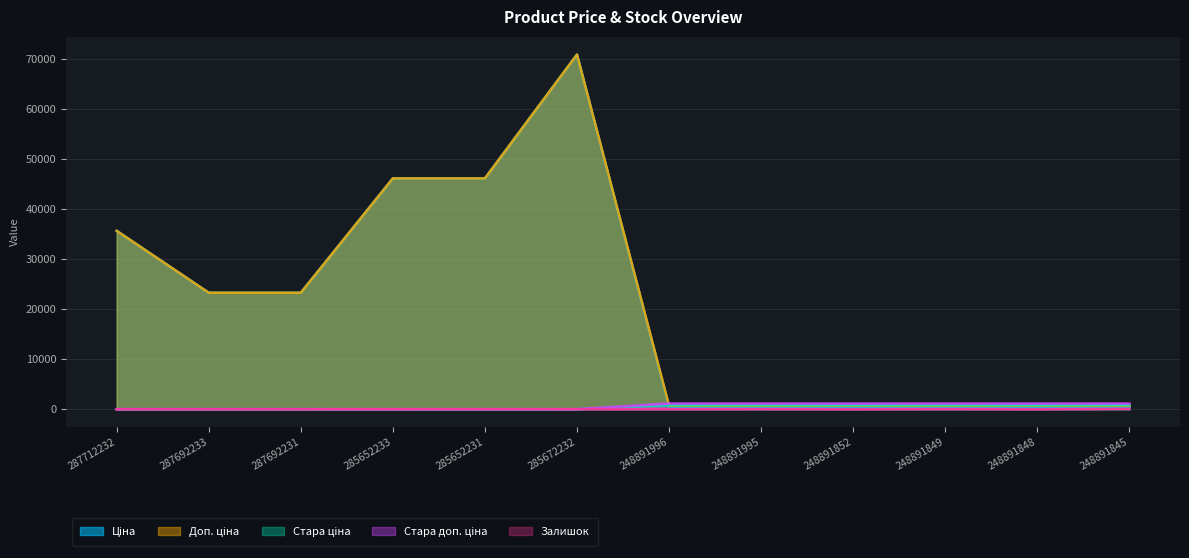

What is the difference between the highest and lowest values at 248891849?

1092.0